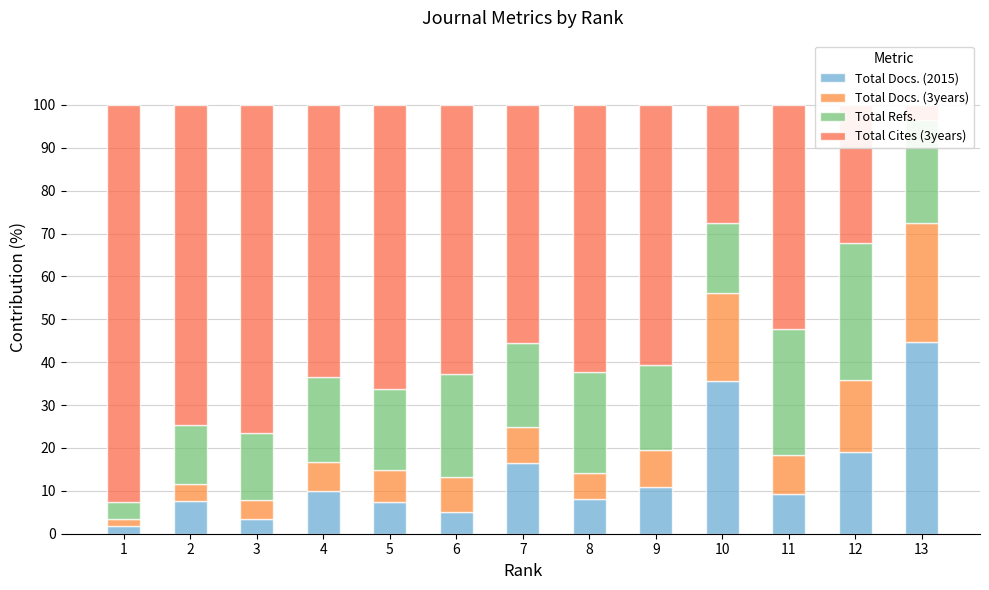

What is the average value of the Total Docs. (2015) series?

13.8